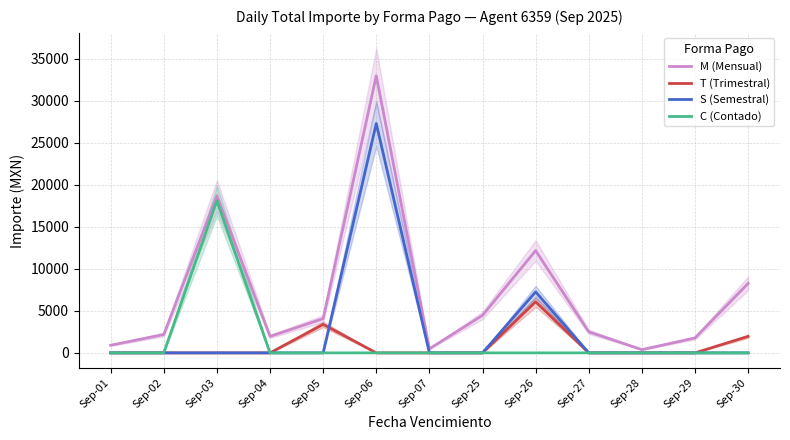

Is this an area chart (filled region under the line)?

No